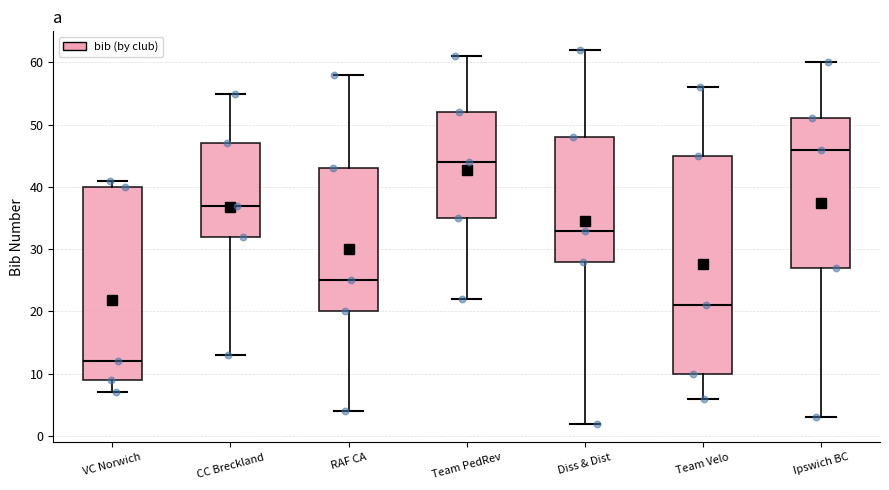

Reading left to right, read every box against the y-axis: the position of its median line, the range the box covers, and the ends of its whiskers. The values are not printed on the chart, so give them approximately, as read against the axis.

VC Norwich: median 12, box 9 to 40, whiskers 7 to 41
CC Breckland: median 37, box 32 to 47, whiskers 13 to 55
RAF CA: median 25, box 20 to 43, whiskers 4 to 58
Team PedRev: median 44, box 35 to 52, whiskers 22 to 61
Diss & Dist: median 33, box 28 to 48, whiskers 2 to 62
Team Velo: median 21, box 10 to 45, whiskers 6 to 56
Ipswich BC: median 46, box 27 to 51, whiskers 3 to 60